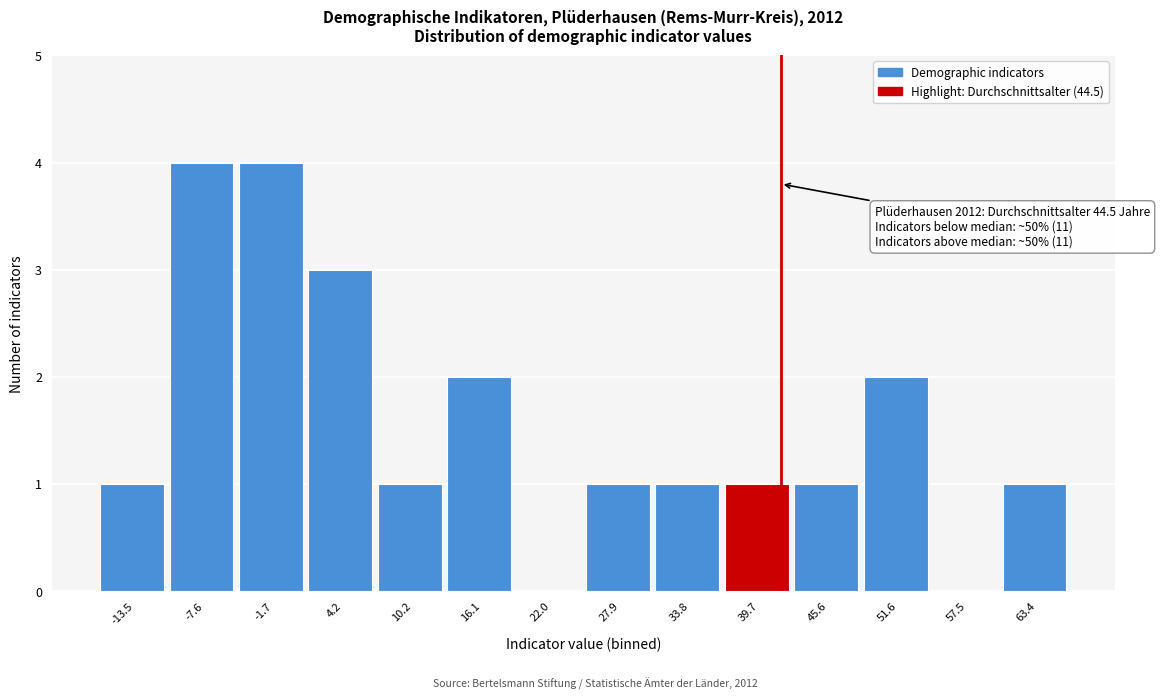

Reading left to right, what are all the values shown in this chart?

-13.5=1	-7.6=4	-1.7=4	4.2=3	10.2=1	16.1=2	22.0=0	27.9=1	33.8=1	39.7=1	45.6=1	51.6=2	57.5=0	63.4=1